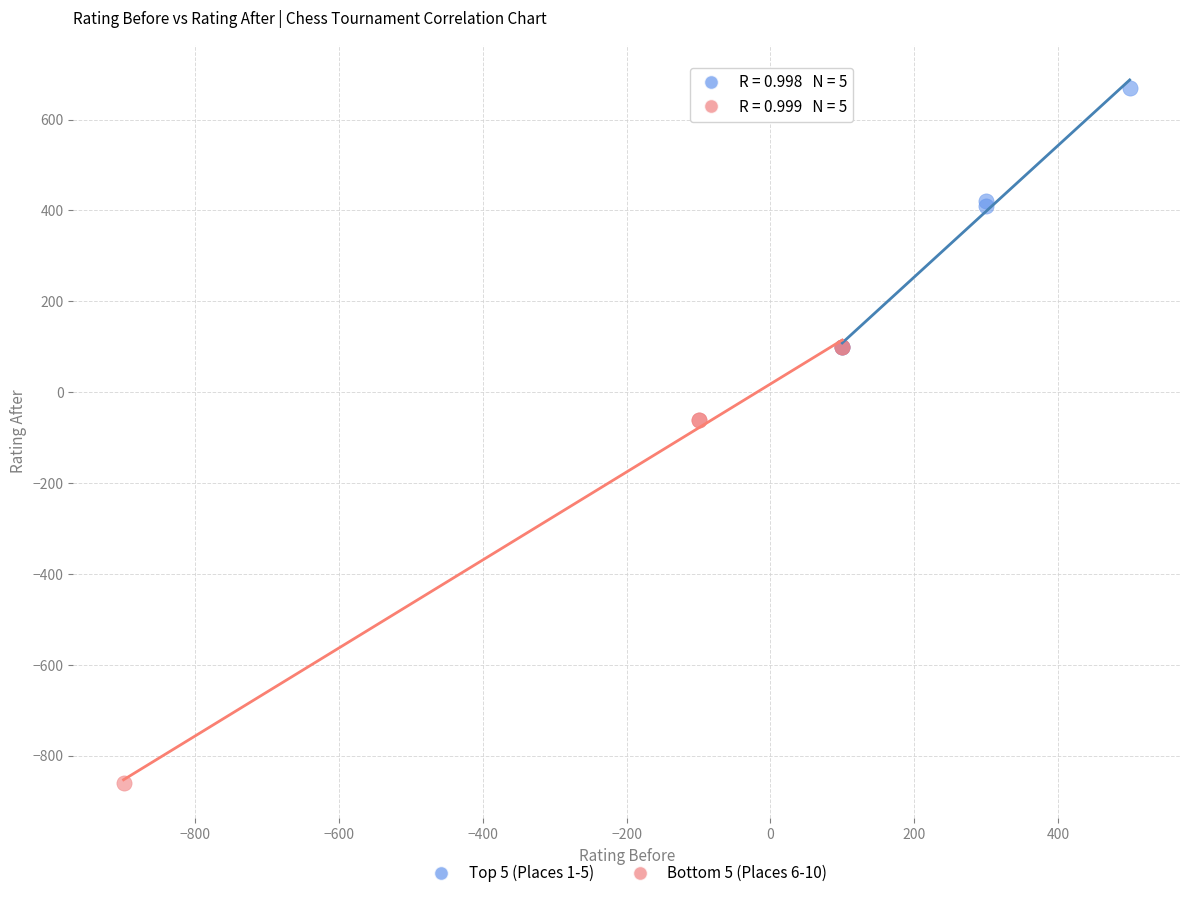

Which series has the widest spread of Y values?

Bottom 5 (Places 6-10)